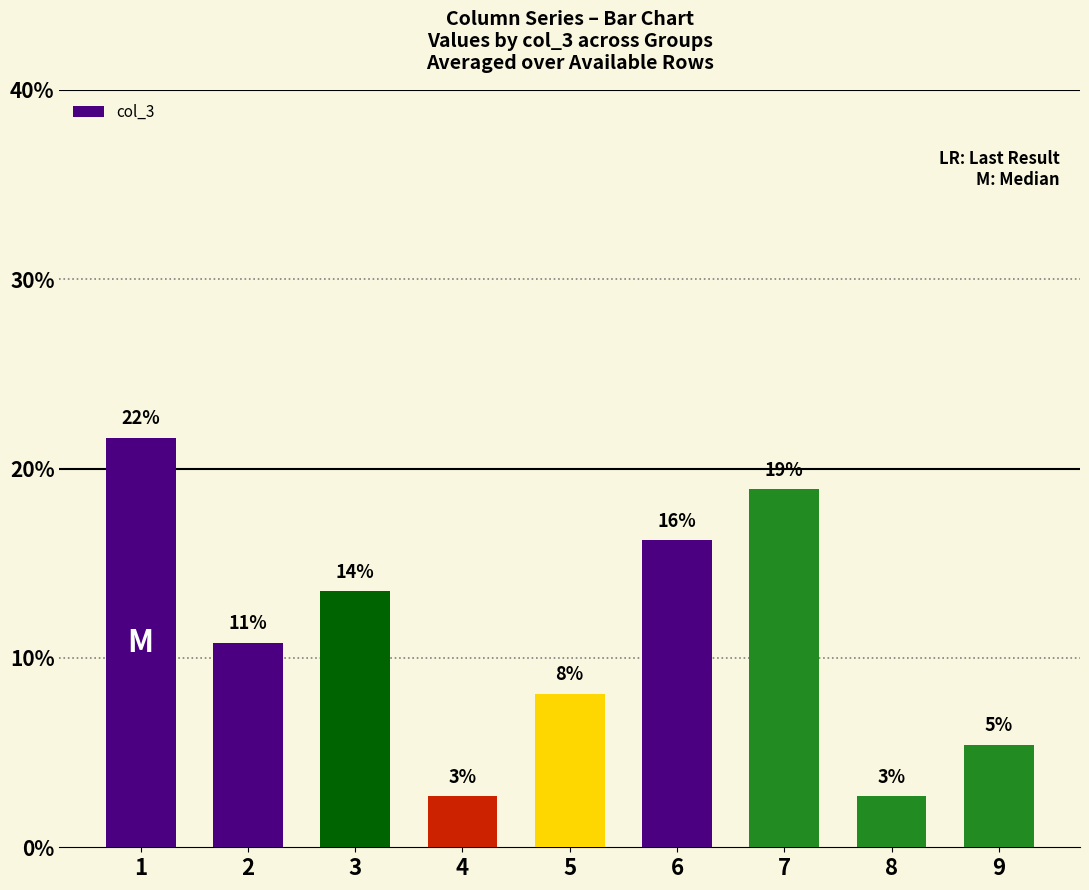

List the labels in order of value, largest first.

1, 7, 6, 3, 2, 5, 9, 4, 8